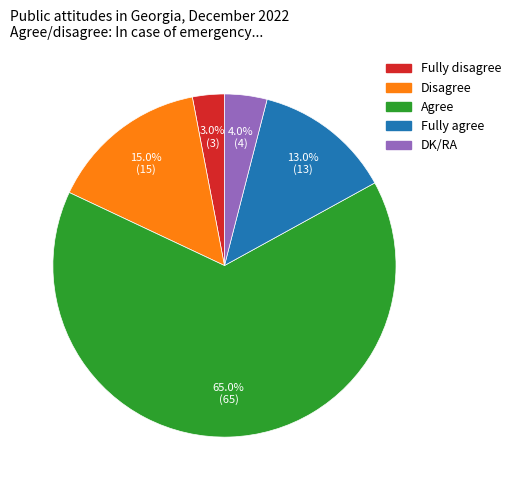

What is the total percentage of Fully agree and Disagree?

28.0%